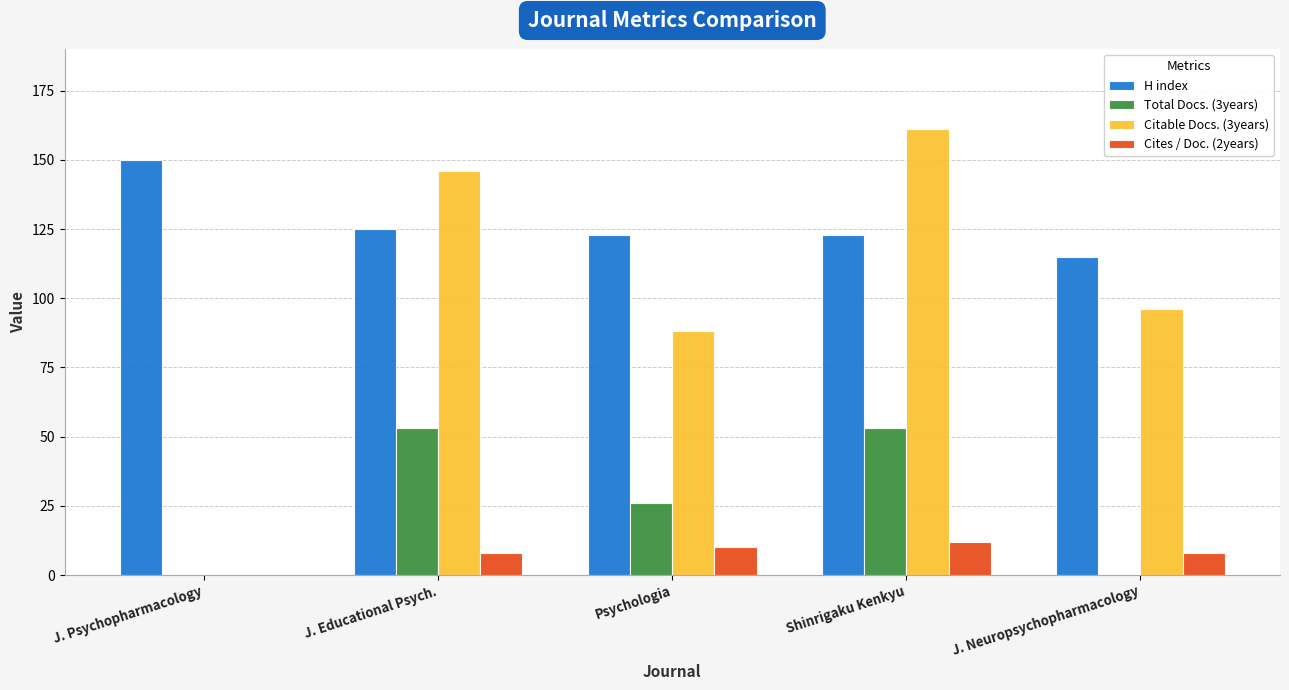

Reading left to right, what are all the values shown in this chart?

H index: 150	125	123	123	115
Total Docs. (3years): 0	53	26	53	0
Citable Docs. (3years): 0	146	88	161	96
Cites / Doc. (2years): 0	8	10	12	8